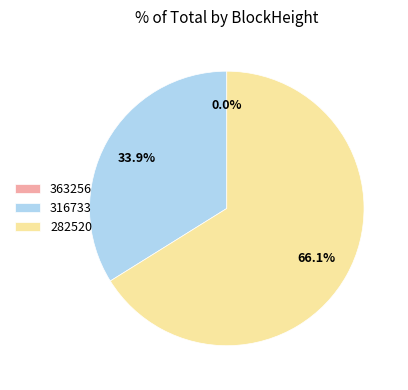

What percentage is the 282520 slice, to the nearest percent?

66%